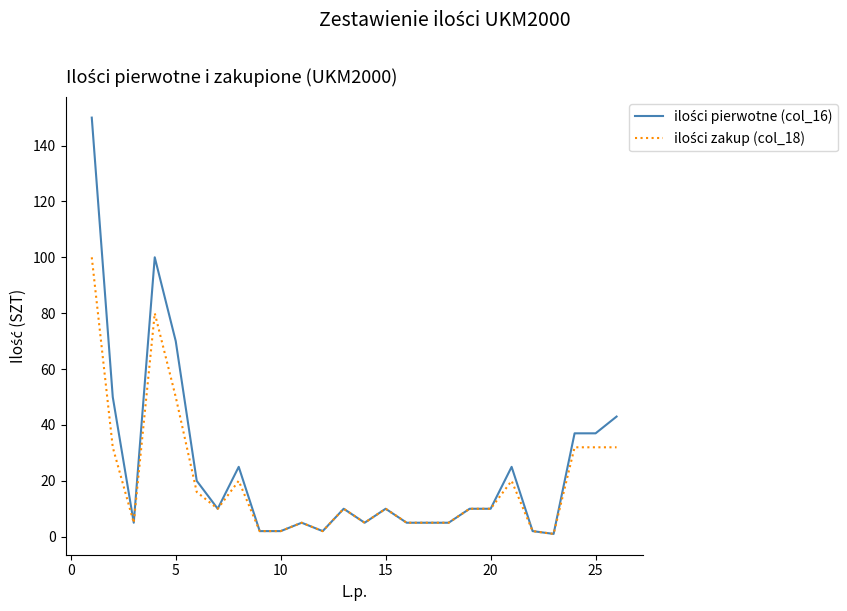

How many lines are shown in the chart?

2